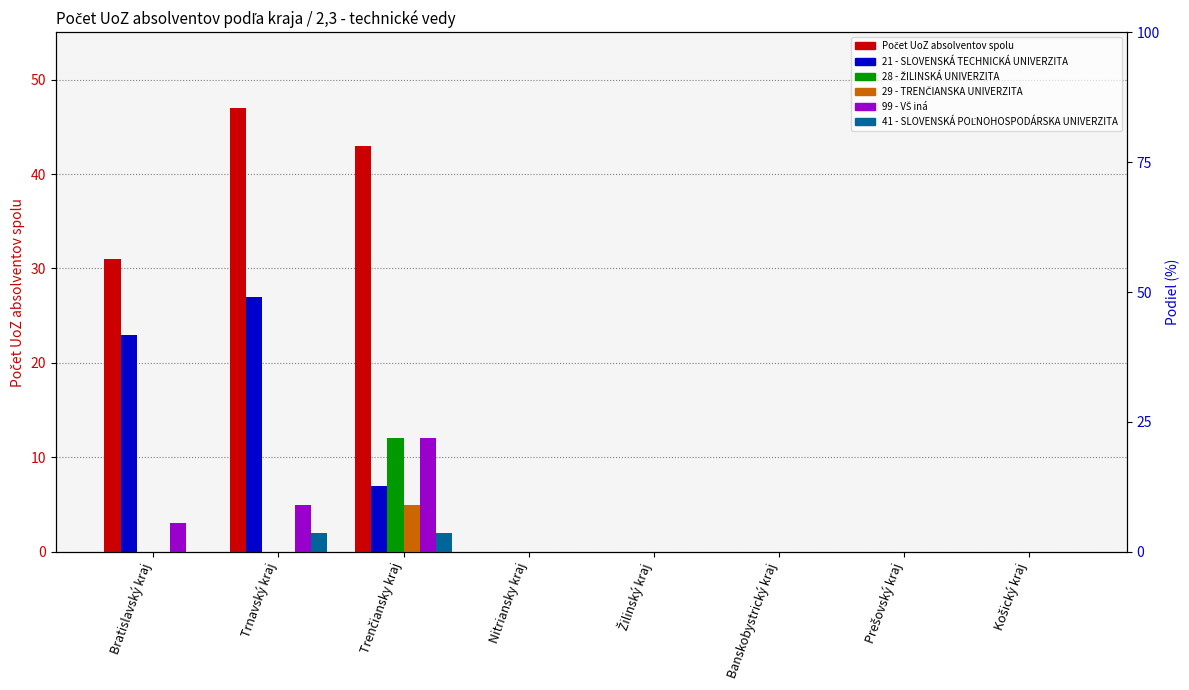

At which label is 41 - SLOVENSKÁ POĽNOHOSPODÁRSKA UNIVERZITA closest to 1?

Bratislavský kraj